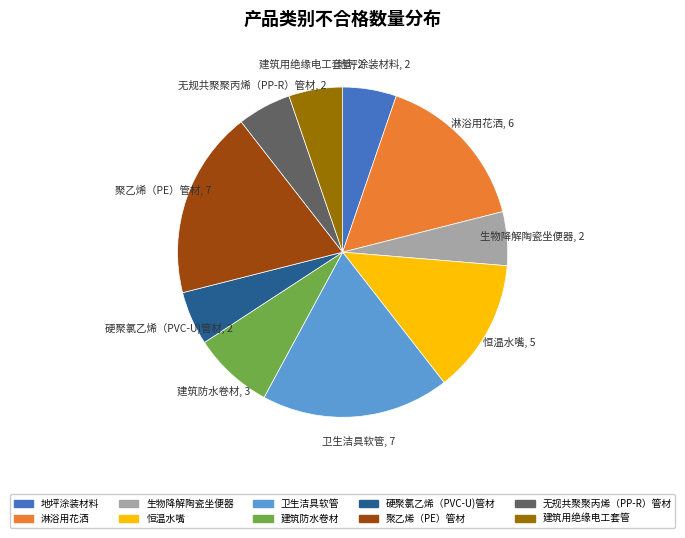

Which has a higher value, 硬聚氯乙烯（PVC-U)管材 or 卫生洁具软管?

卫生洁具软管